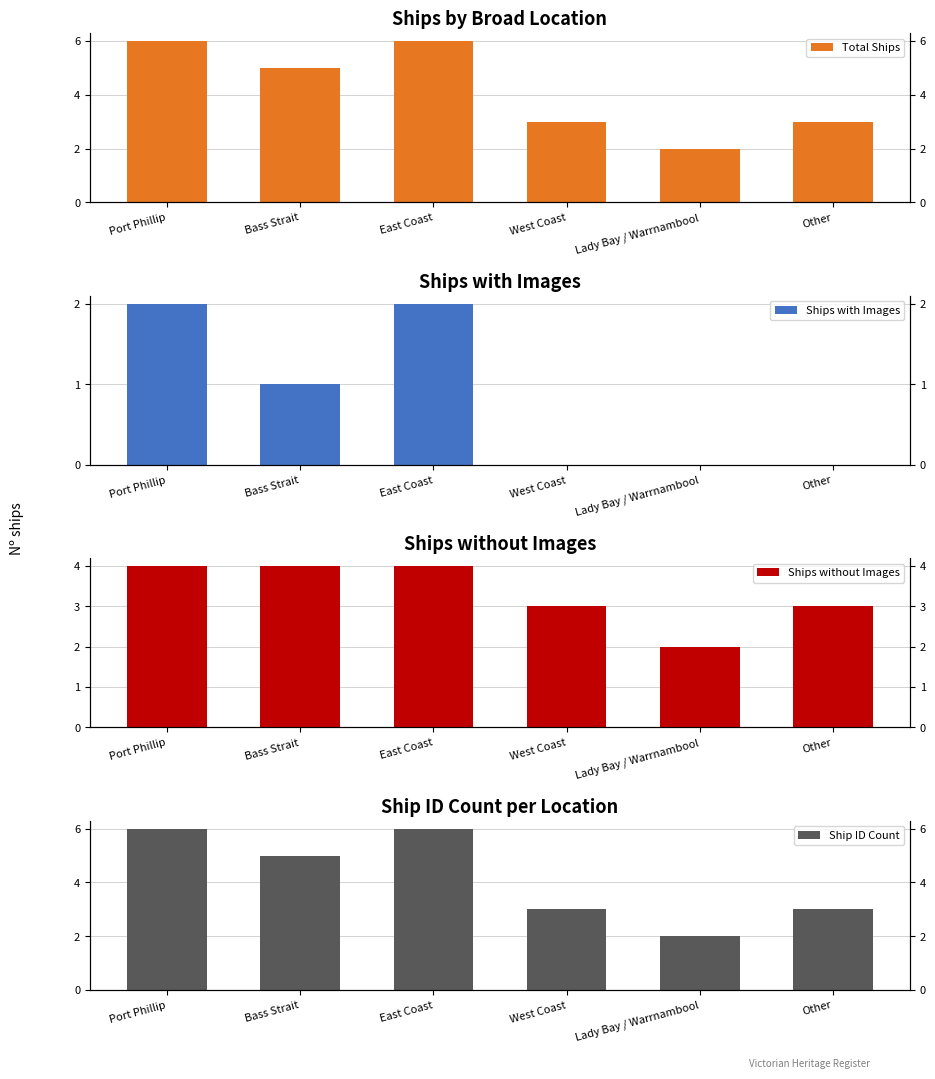

True or false: Ships with Images has a value of 3 at East Coast.

False